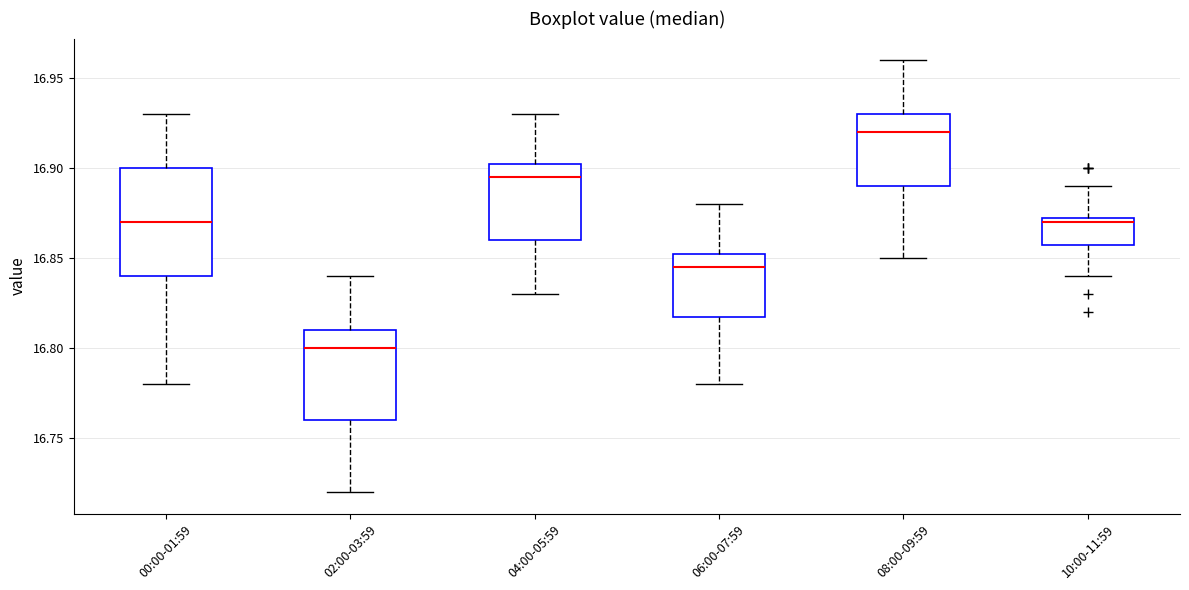

Where is the lower edge of the box for 02:00-03:59 on the y-axis? The values are not printed on the chart, so give them approximately, as read against the axis.

16.760